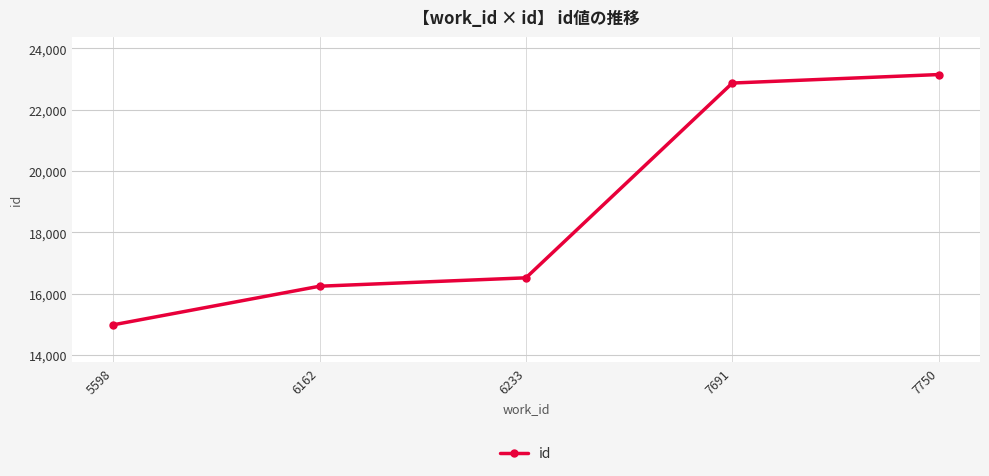

Where is the data nearest to the value 19064?

6233